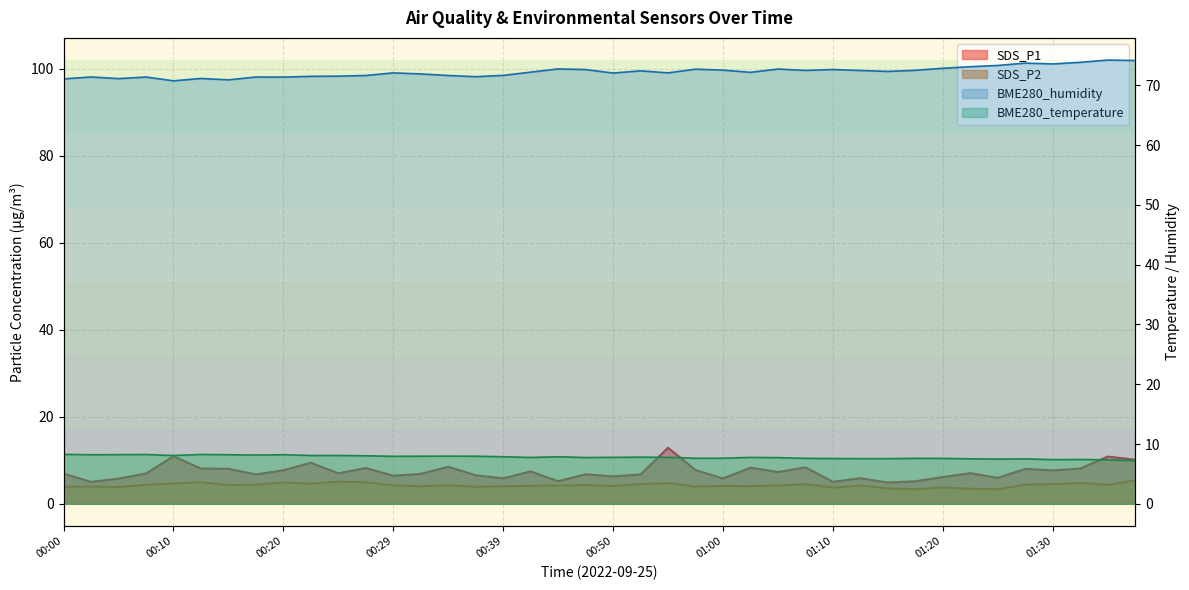

Reading right to left, extract all data points from this chart.

SDS_P1: 01:38=10.1	01:35=10.8	01:33=8.1	01:30=7.7	01:28=8.0	01:25=6.0	01:22=7.0	01:20=6.2	01:18=5.2	01:15=4.9	01:12=5.9	01:10=5.0	01:08=8.4	01:05=7.3	01:03=8.3	01:00=5.8	00:58=7.8	00:55=12.9	00:53=6.8	00:50=6.3	00:47=6.8	00:45=5.2	00:42=7.5	00:39=5.8	00:37=6.5	00:34=8.5	00:32=6.9	00:29=6.5	00:27=8.2	00:25=7.0	00:22=9.4	00:20=7.7	00:17=6.8	00:15=8.1	00:12=8.1	00:10=10.9	00:08=7.0	00:05=5.8	00:03=5.0	00:00=7.0
SDS_P2: 01:38=5.4	01:35=4.3	01:33=4.8	01:30=4.5	01:28=4.4	01:25=3.3	01:22=3.5	01:20=3.8	01:18=3.3	01:15=3.5	01:12=4.2	01:10=3.7	01:08=4.5	01:05=4.2	01:03=4.0	01:00=4.1	00:58=4.0	00:55=4.8	00:53=4.5	00:50=4.1	00:47=4.3	00:45=4.2	00:42=4.1	00:39=4.0	00:37=3.9	00:34=4.3	00:32=4.0	00:29=4.2	00:27=5.0	00:25=5.1	00:22=4.6	00:20=4.9	00:17=4.4	00:15=4.3	00:12=5.0	00:10=4.7	00:08=4.4	00:05=3.8	00:03=4.0	00:00=3.9
BME280_temperature: 01:38=7.2	01:35=7.3	01:33=7.4	01:30=7.4	01:28=7.5	01:25=7.5	01:22=7.5	01:20=7.6	01:18=7.6	01:15=7.5	01:12=7.5	01:10=7.6	01:08=7.6	01:05=7.7	01:03=7.8	01:00=7.6	00:58=7.6	00:55=7.8	00:53=7.8	00:50=7.8	00:47=7.7	00:45=7.9	00:42=7.8	00:39=7.9	00:37=8.0	00:34=8.0	00:32=8.0	00:29=7.9	00:27=8.0	00:25=8.1	00:22=8.1	00:20=8.2	00:17=8.2	00:15=8.2	00:12=8.2	00:10=8.1	00:08=8.2	00:05=8.2	00:03=8.2	00:00=8.3
BME280_humidity: 01:38=74.2	01:35=74.2	01:33=73.8	01:30=73.6	01:28=73.7	01:25=73.3	01:22=73.1	01:20=72.8	01:18=72.5	01:15=72.3	01:12=72.5	01:10=72.6	01:08=72.5	01:05=72.7	01:03=72.2	01:00=72.5	00:58=72.7	00:55=72.1	00:53=72.4	00:50=72.0	00:47=72.6	00:45=72.7	00:42=72.2	00:39=71.7	00:37=71.4	00:34=71.6	00:32=71.9	00:29=72.1	00:27=71.6	00:25=71.5	00:22=71.5	00:20=71.4	00:17=71.4	00:15=70.9	00:12=71.1	00:10=70.8	00:08=71.4	00:05=71.1	00:03=71.4	00:00=71.1